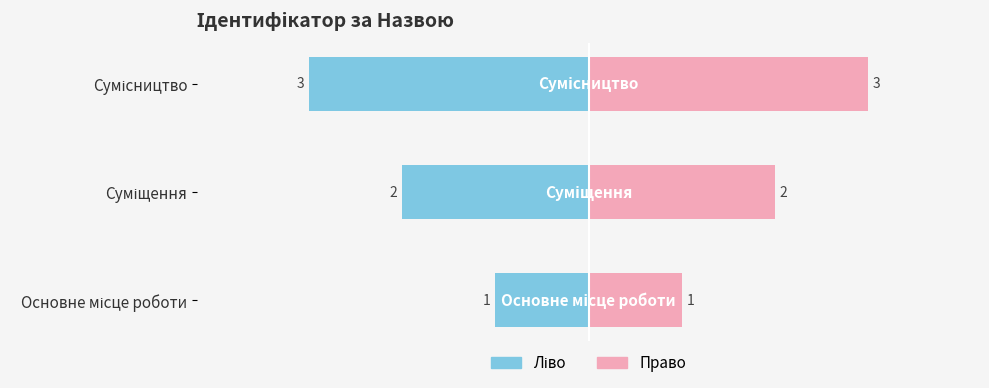

How many groups of bars are there?

3